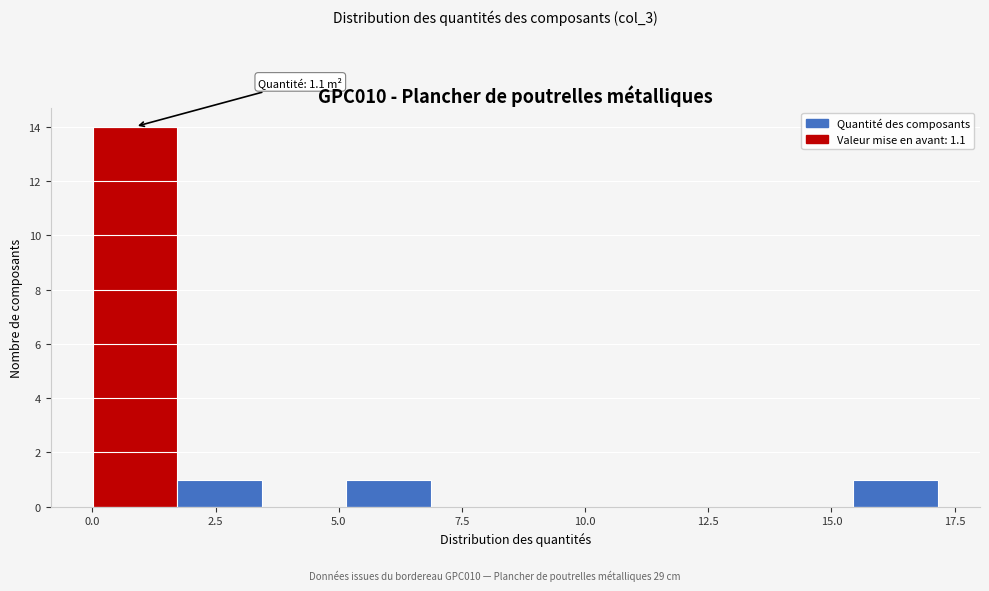

Read against the x-axis, roughly where is the centre of the tallest bar?

1.0